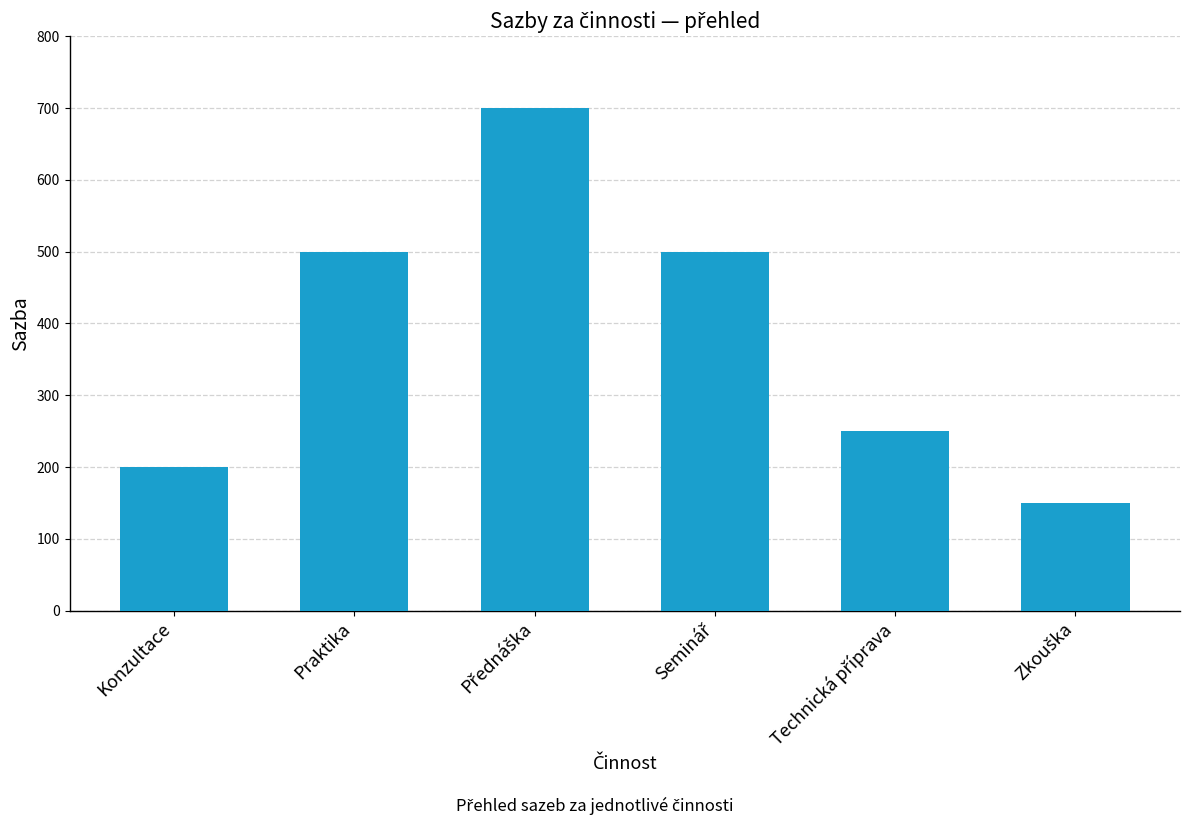

What is the approximate value at Praktika, to the nearest 100?

500